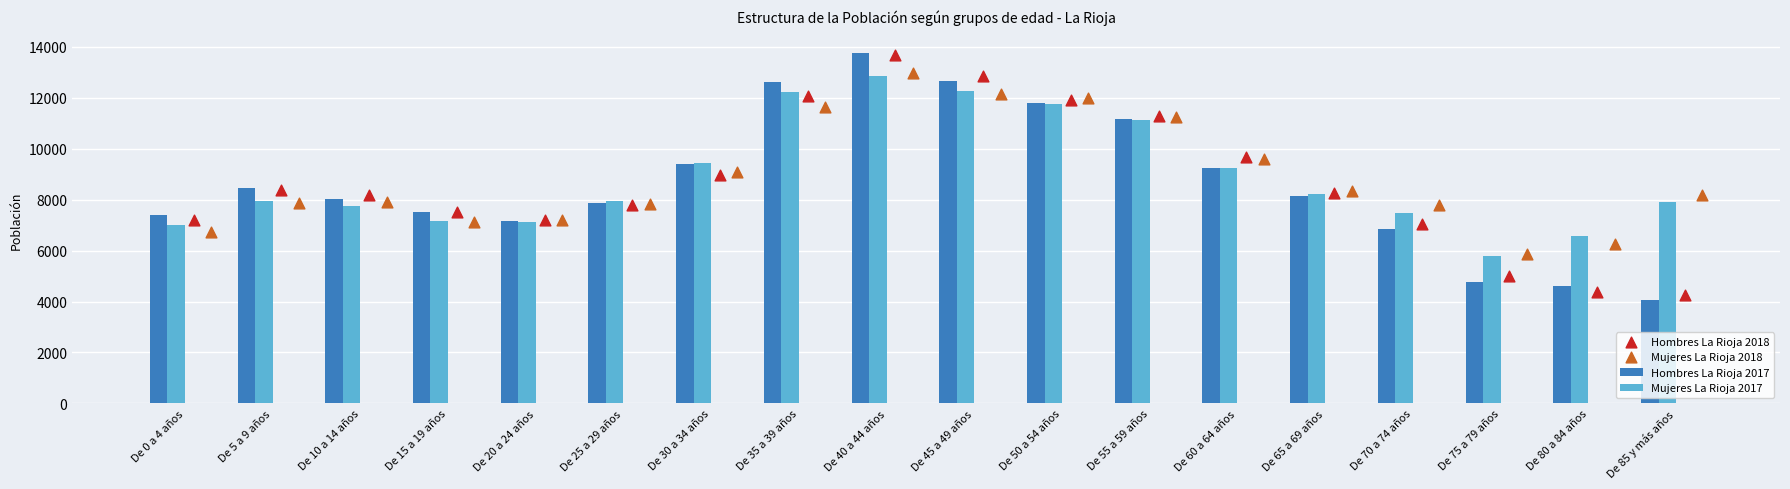

Which series reaches the maximum Y coordinate?

Hombres La Rioja 2017